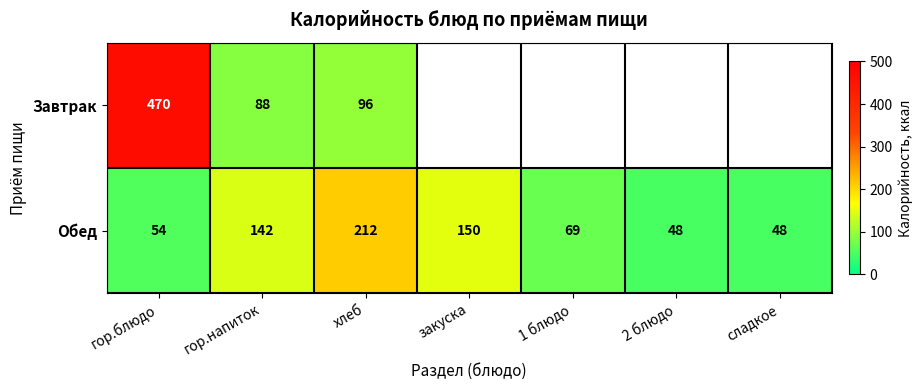

At how many categories does at least one series exceed 393?

1